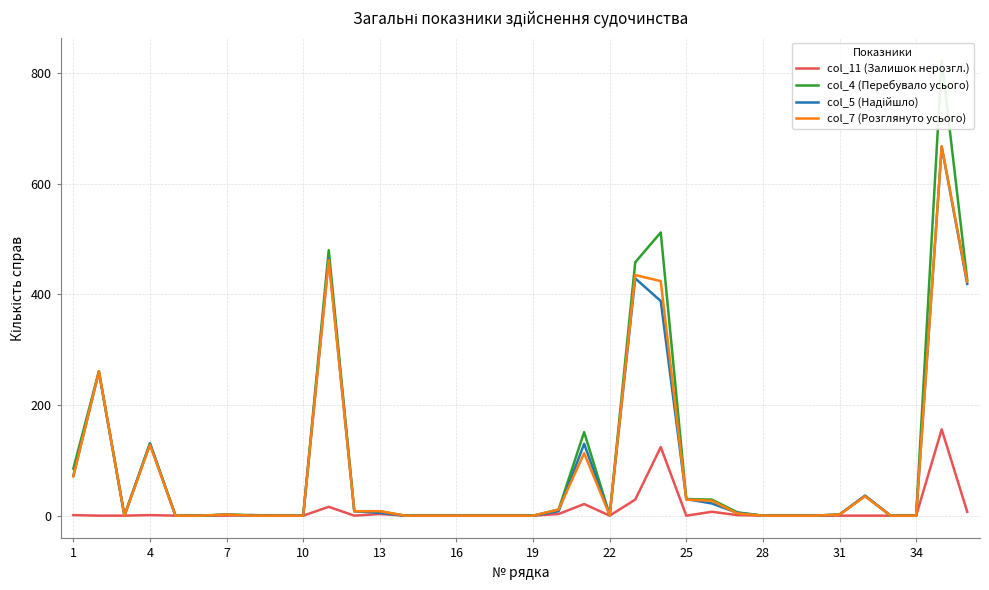

Does the chart display data point markers on the line(s)?

No